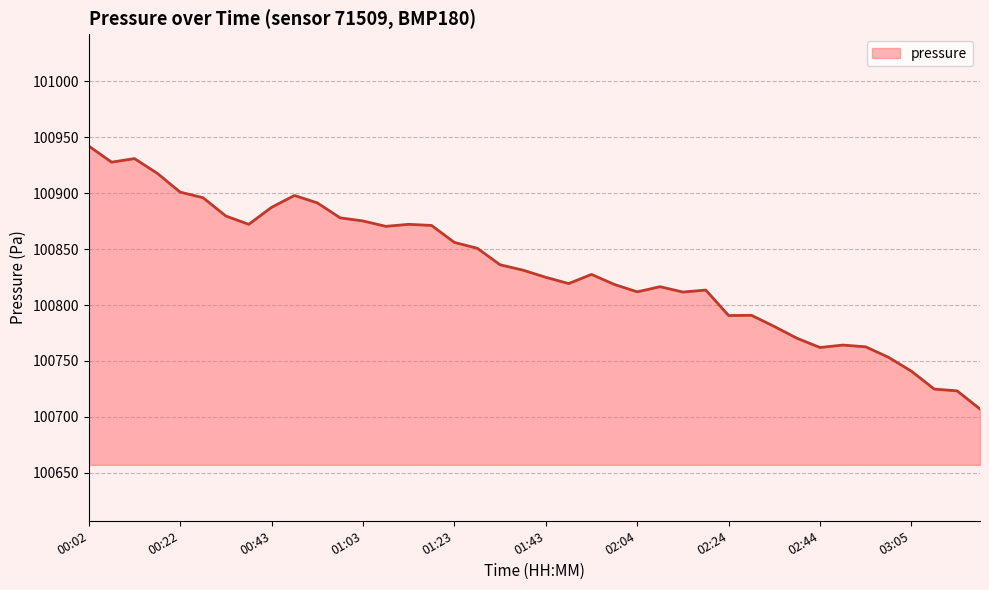

Does the chart display data point markers on the line(s)?

No